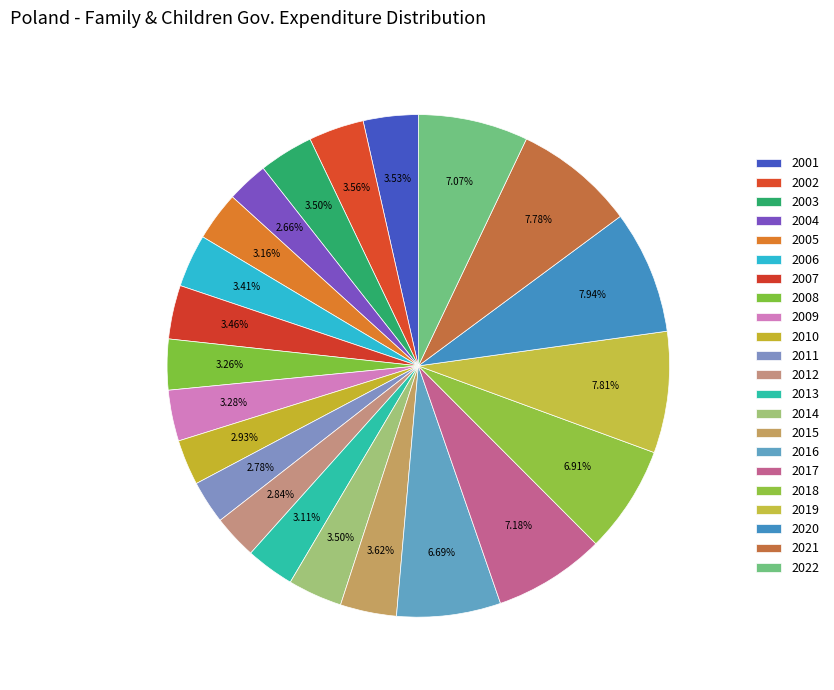

True or false: 2020 accounts for 8% of the total.

True